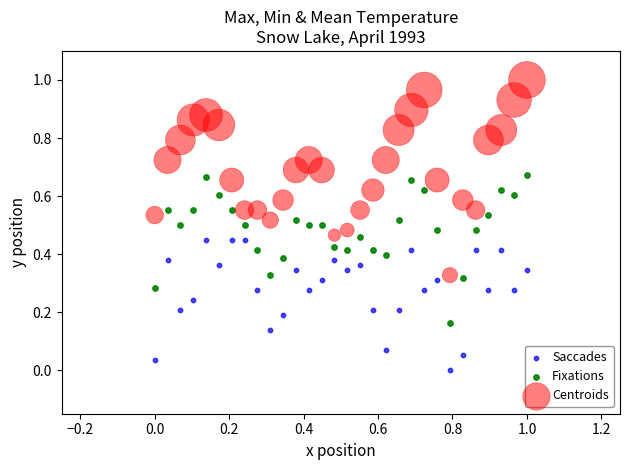

Which series contains the lowest Y value?

Saccades